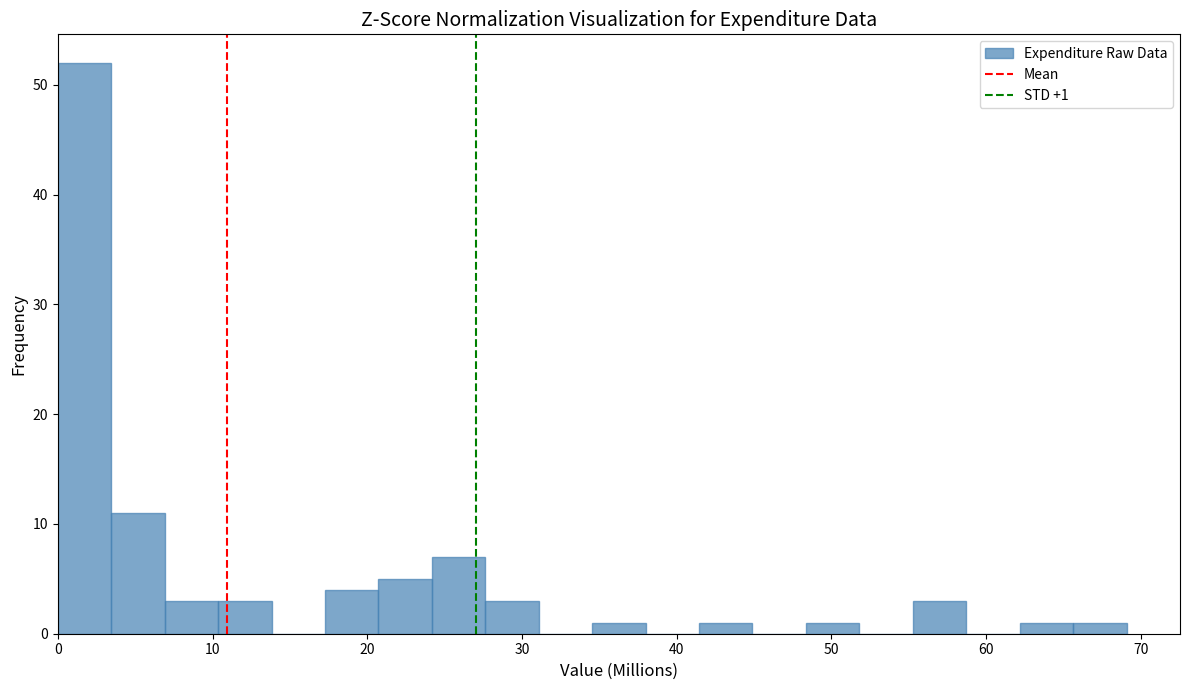

Around what value on the x-axis is the tallest bar? Give the approximate position of its centre, as read against the axis.

2